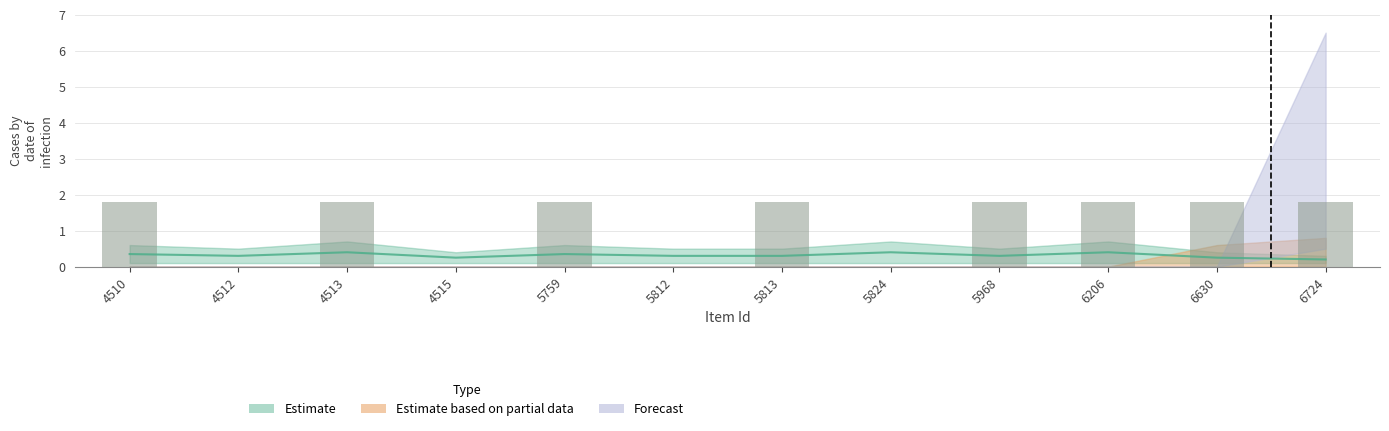

Which has a higher value, 5824 or 5759?

5824